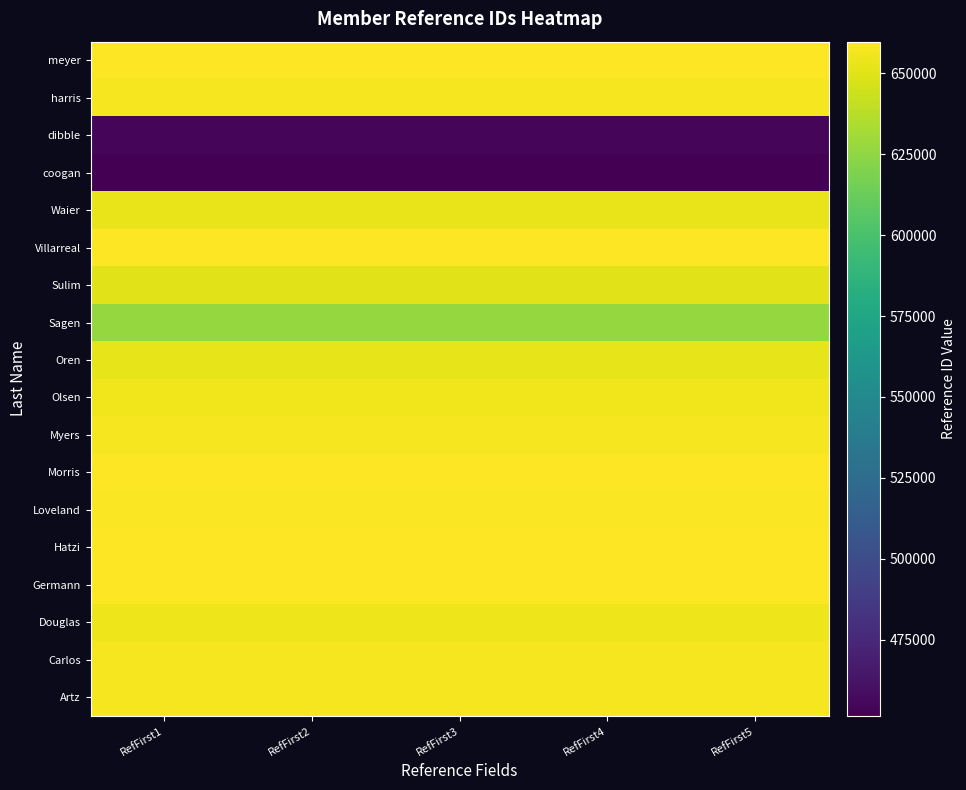

At which category is the sum across all series the highest?

RefFirst1